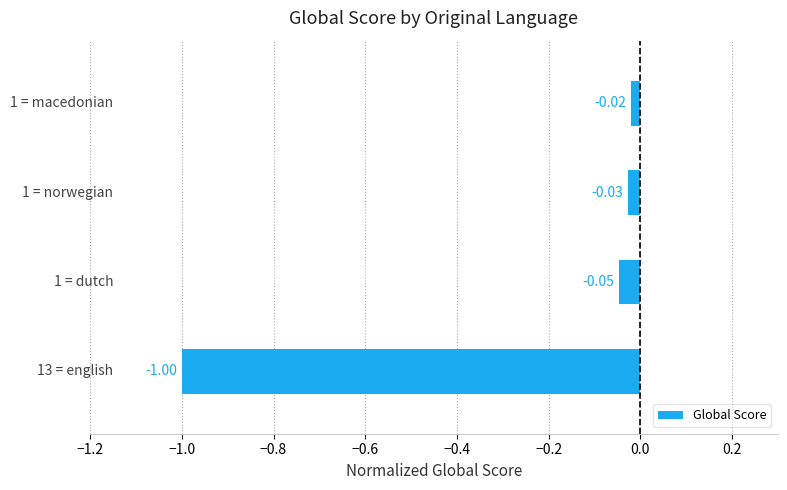

What is the minimum value shown in the chart?

-1.0